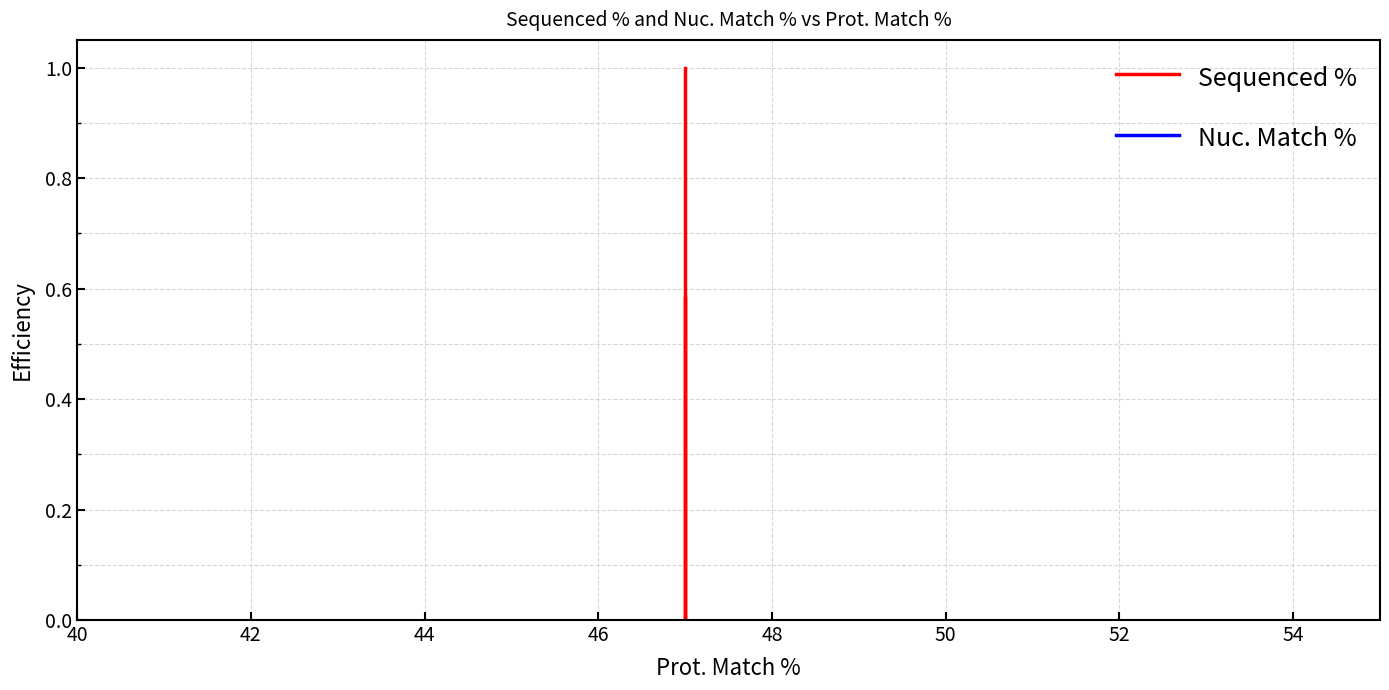

At 40, list the series in order from smallest to largest.

Nuc. Match %, Sequenced %